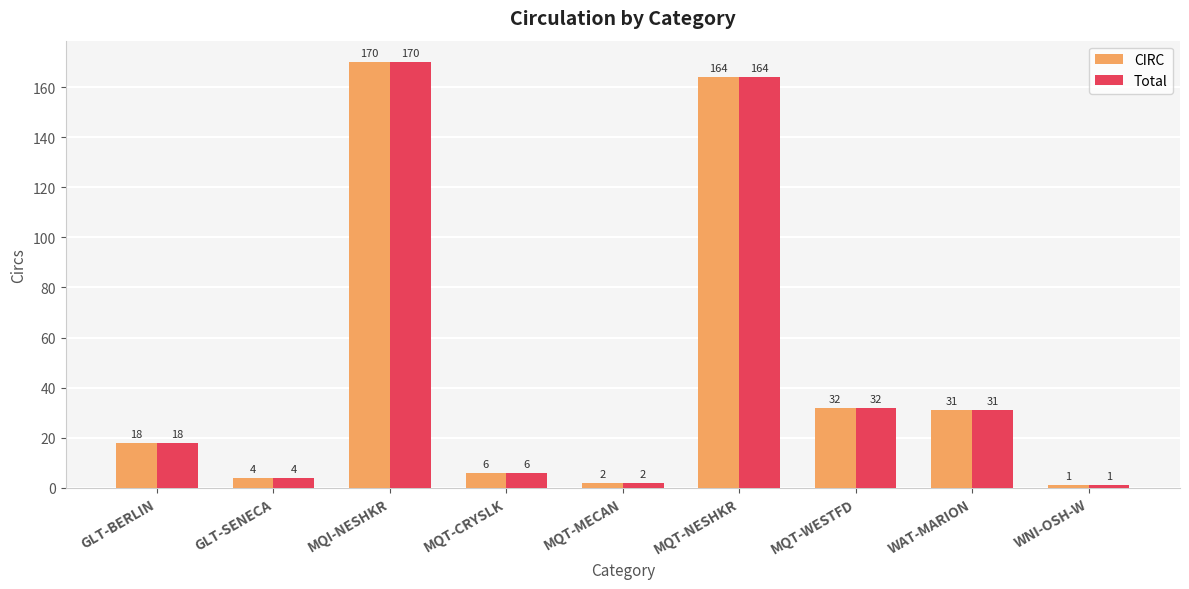

True or false: Total has a value of 45 at MQT-NESHKR.

False